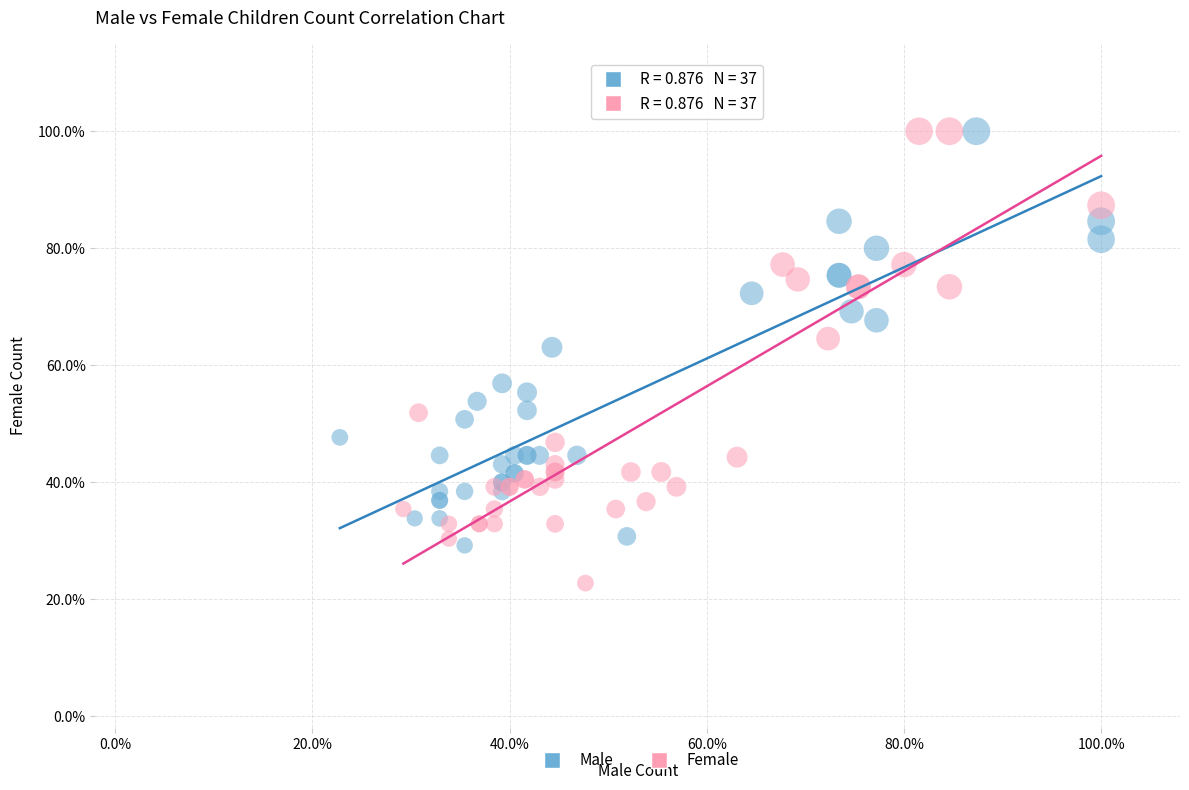

Which series reaches the minimum Y coordinate?

Female